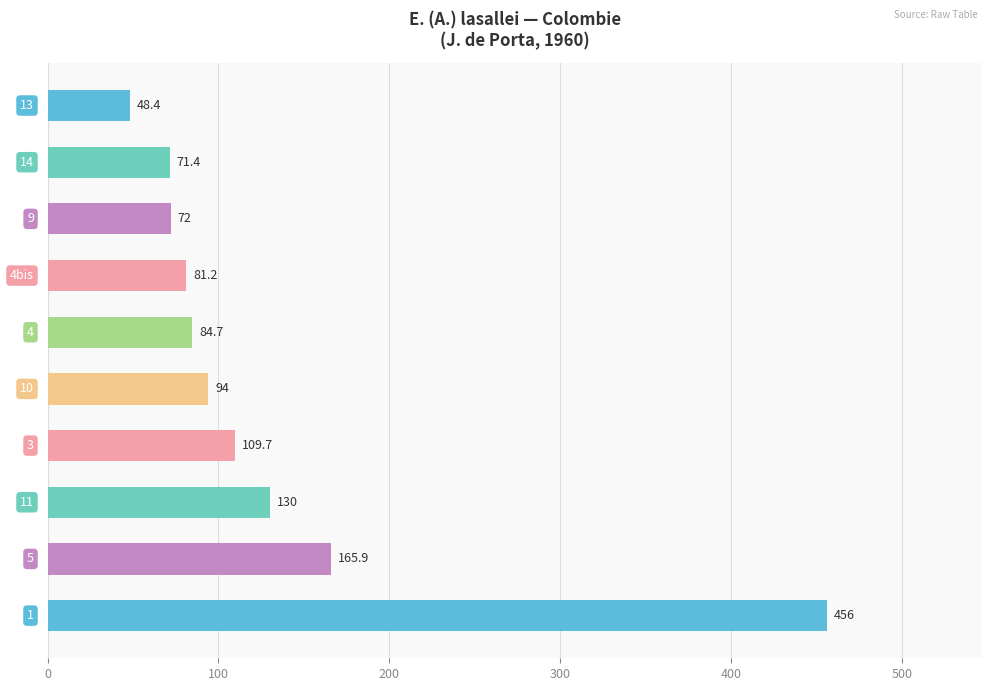

What is the average value?

131.3